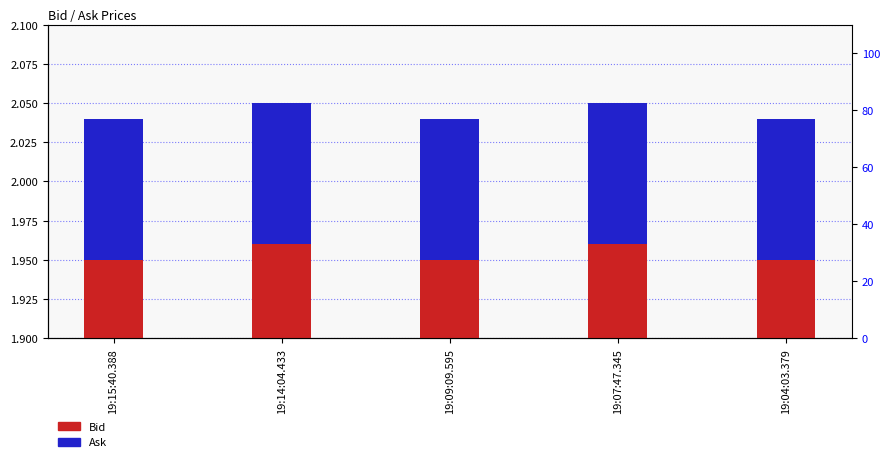

The Bid series shows 1.9 at 19:09:09.595. True or false?

True